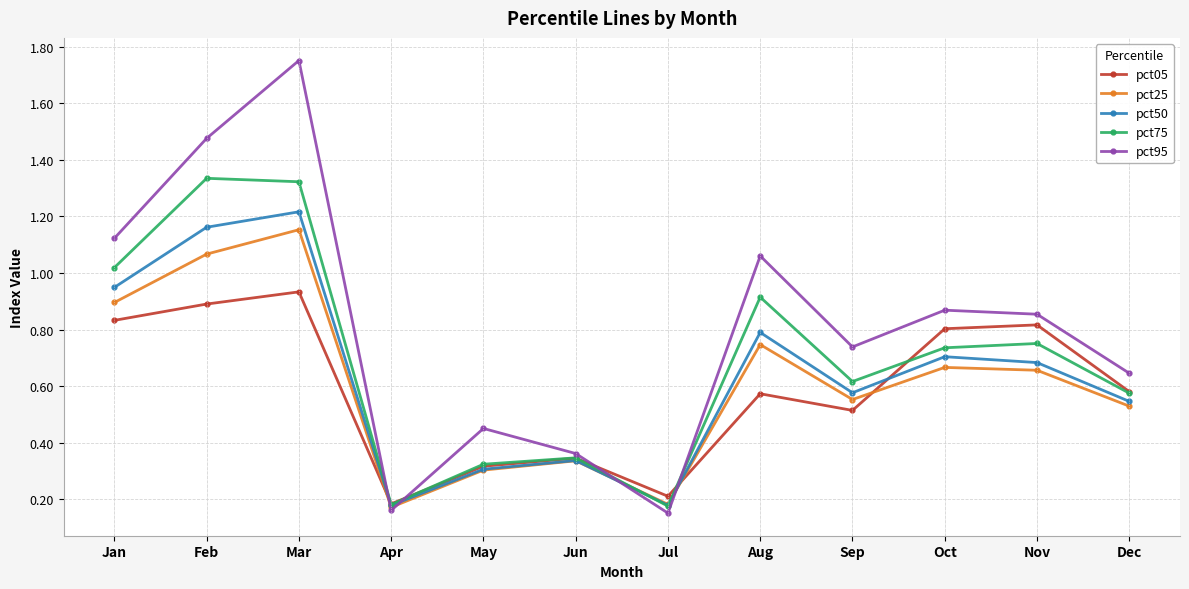

The value of pct25 at Sep is 0.8. True or false?

False